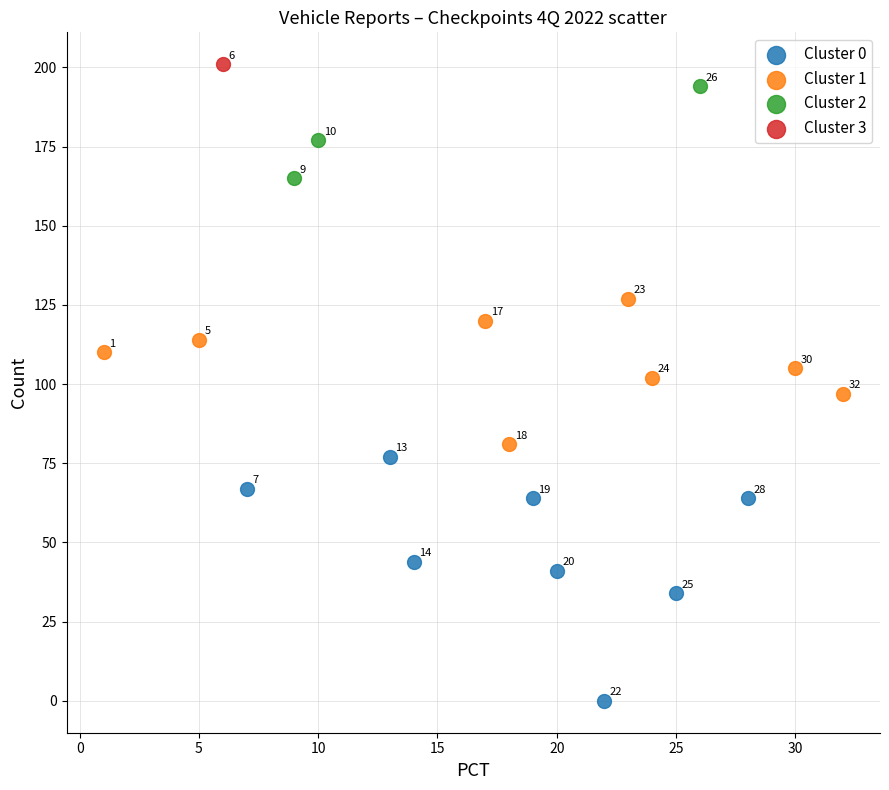

Which series contains the highest Y value?

Cluster 3